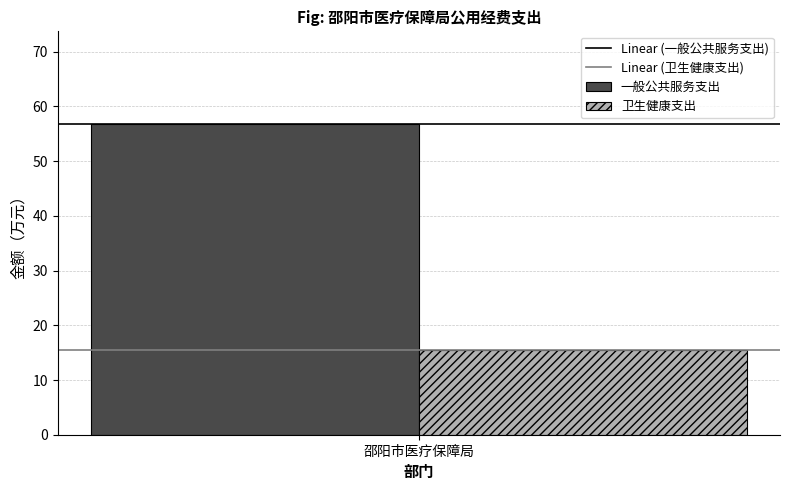

What is the smallest value displayed?

15.5